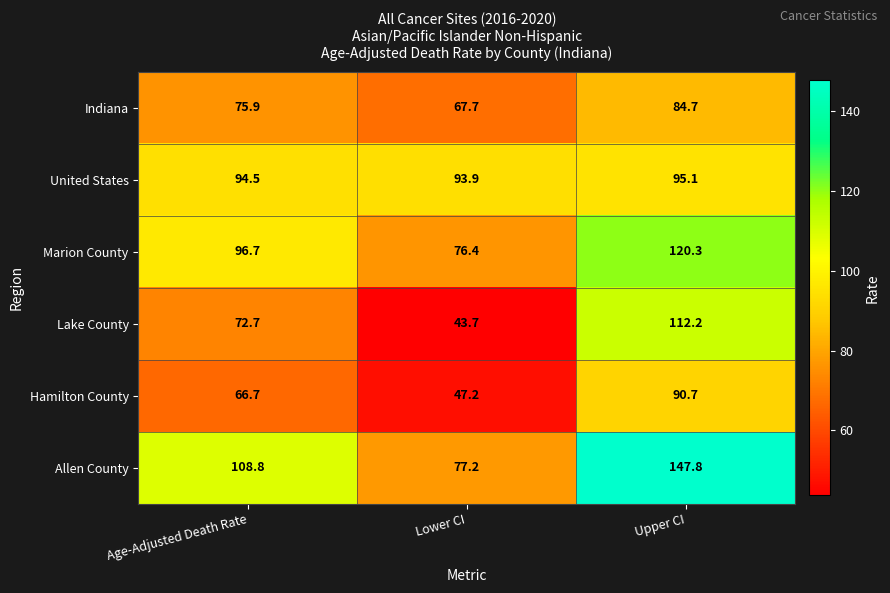

At which category is the sum across all series the highest?

Upper CI